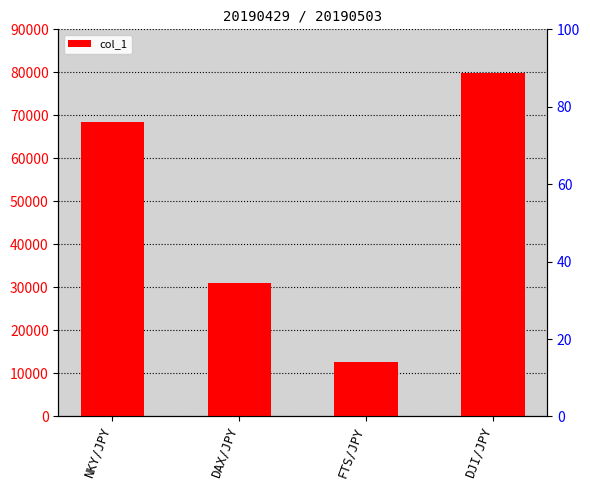

True or false: the data shows 40821 at NKY/JPY.

False